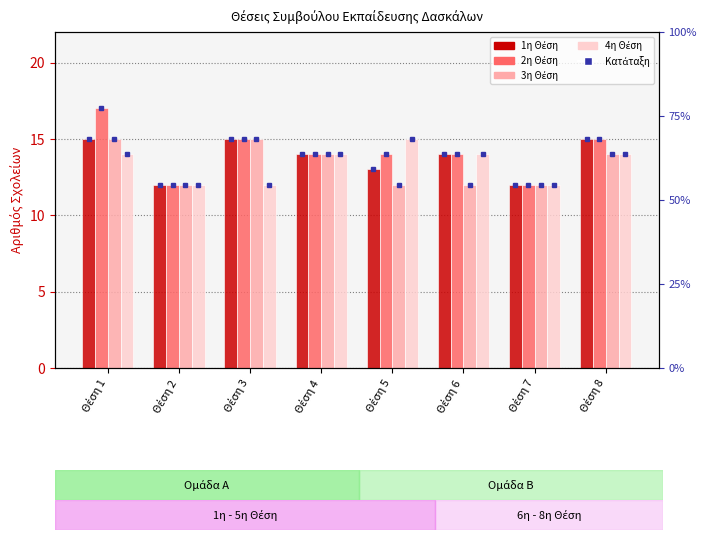

Which series has the largest range (max minus min)?

2η Θέση